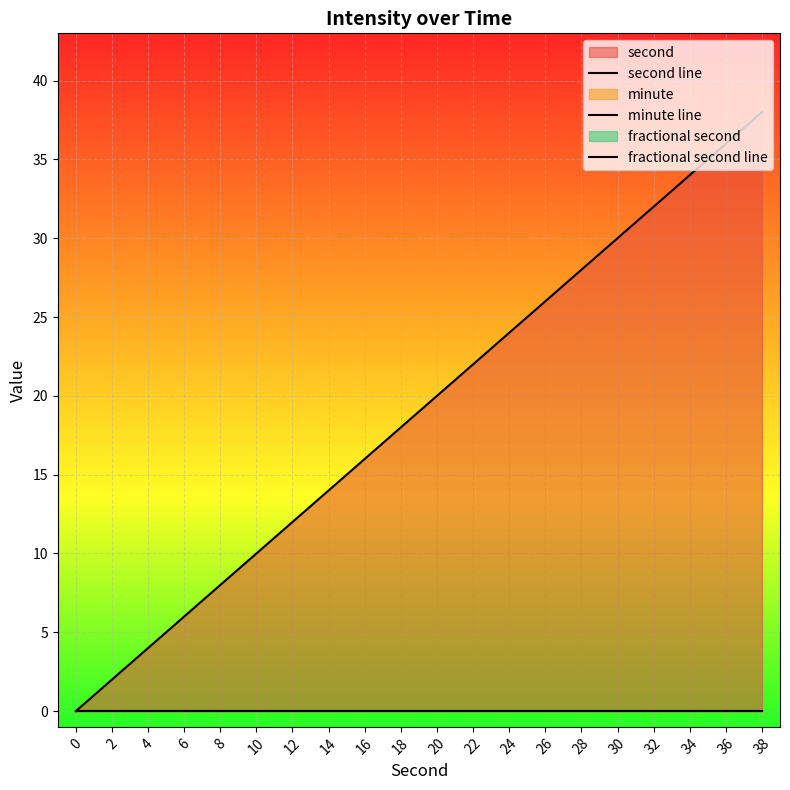

True or false: fractional second line and minute line intersect in this chart.

False